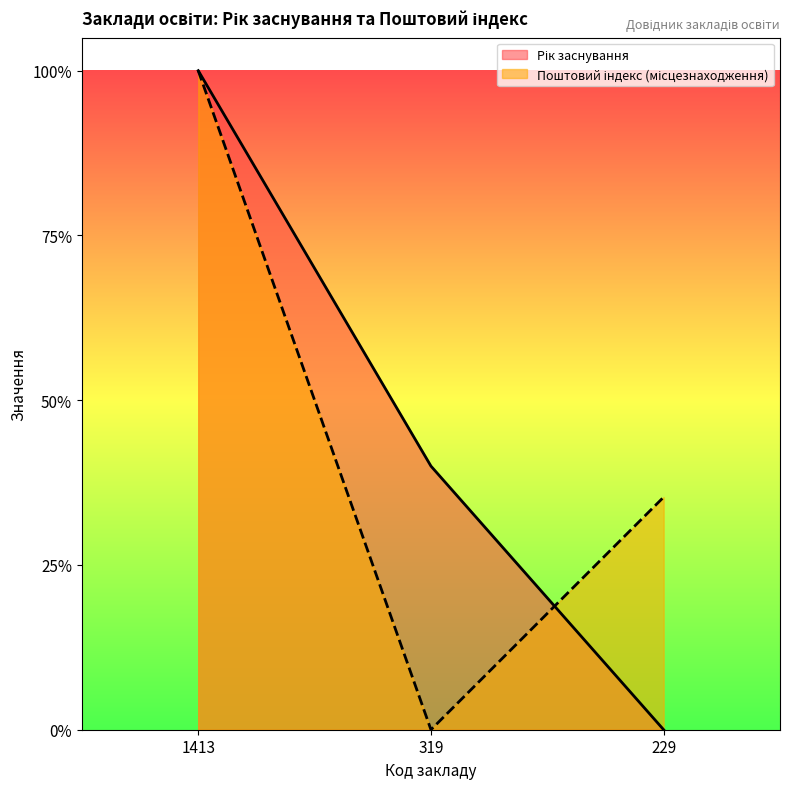

What is the average value of the Рік заснування series?

0.5